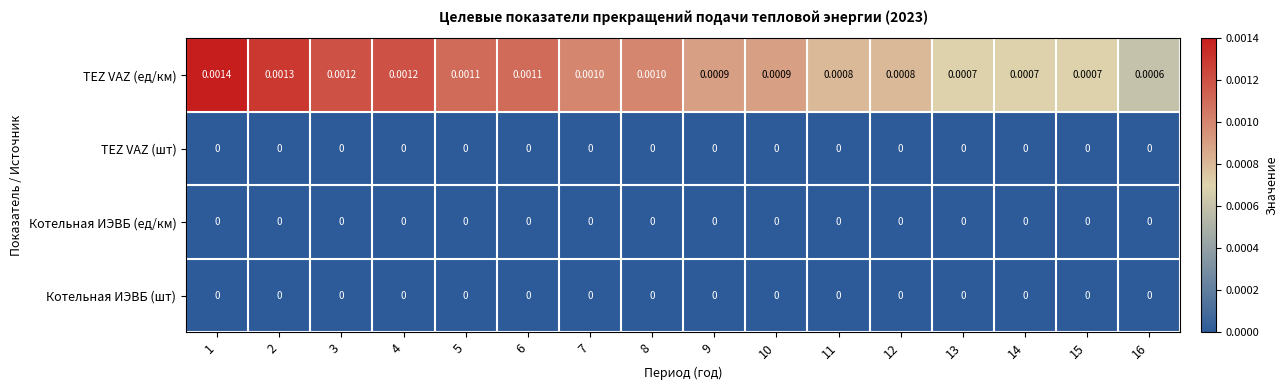

Which series changed the most between 3 and 16?

TEZ VAZ (ед/км)